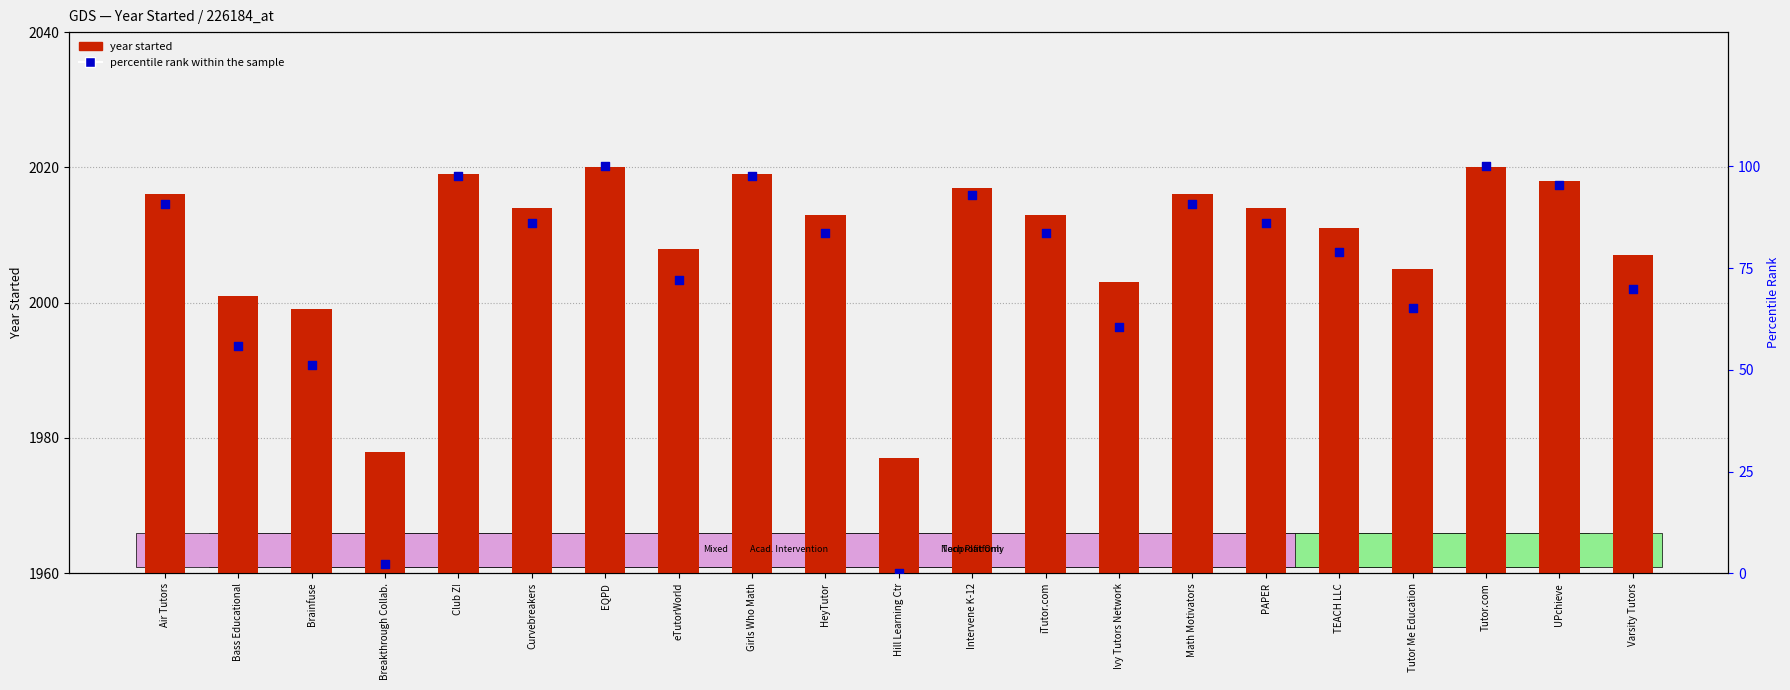

At which category is the sum across all series the highest?

EQPD